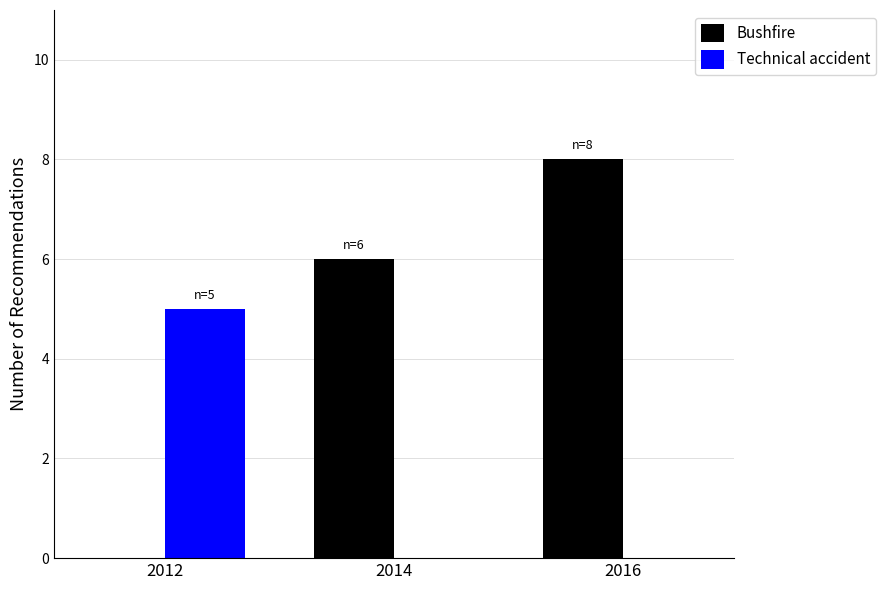

What is the spread (max minus min) of values at 2016?

8